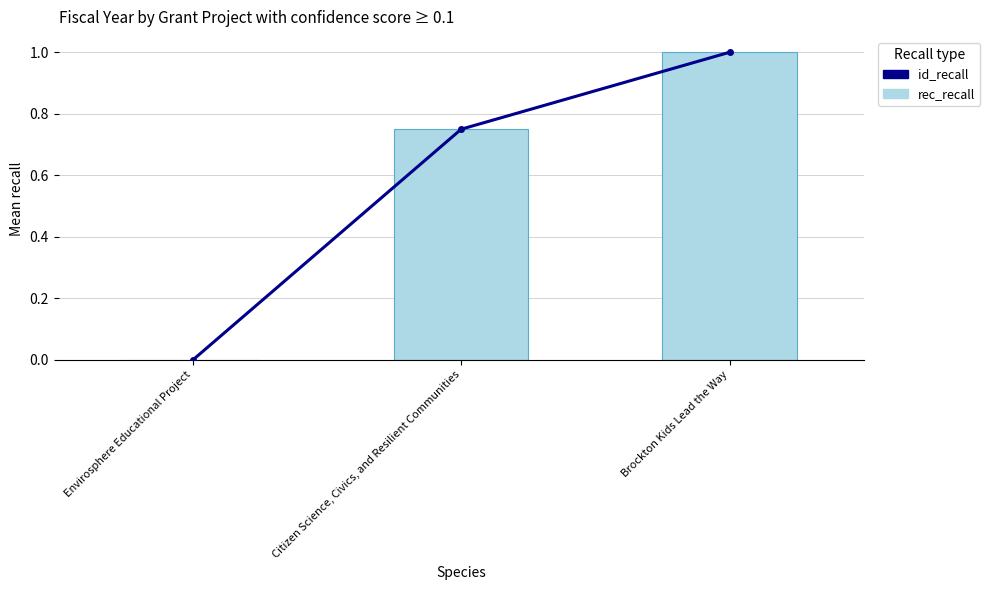

Rank the series at Envirosphere Educational Project from lowest to highest value.

id_recall, rec_recall